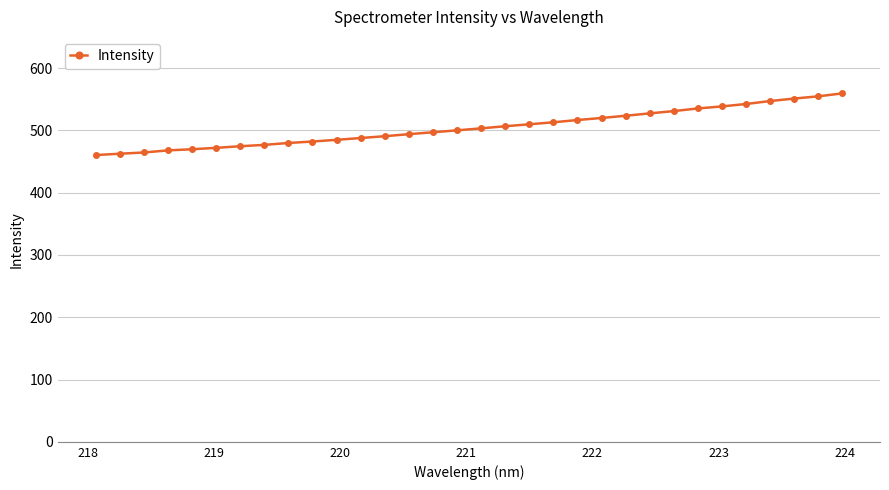

What is the smallest value displayed?

460.3